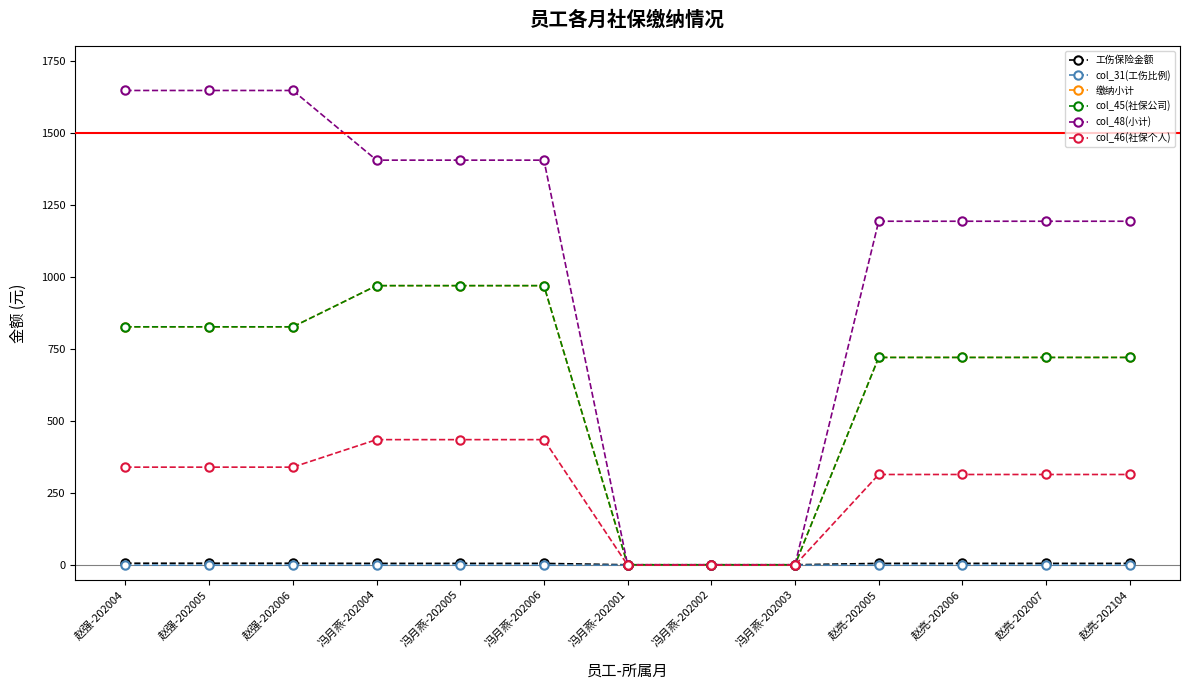

True or false: 工伤保险金额 has a value of 10.4 at 赵亮-202006.

False